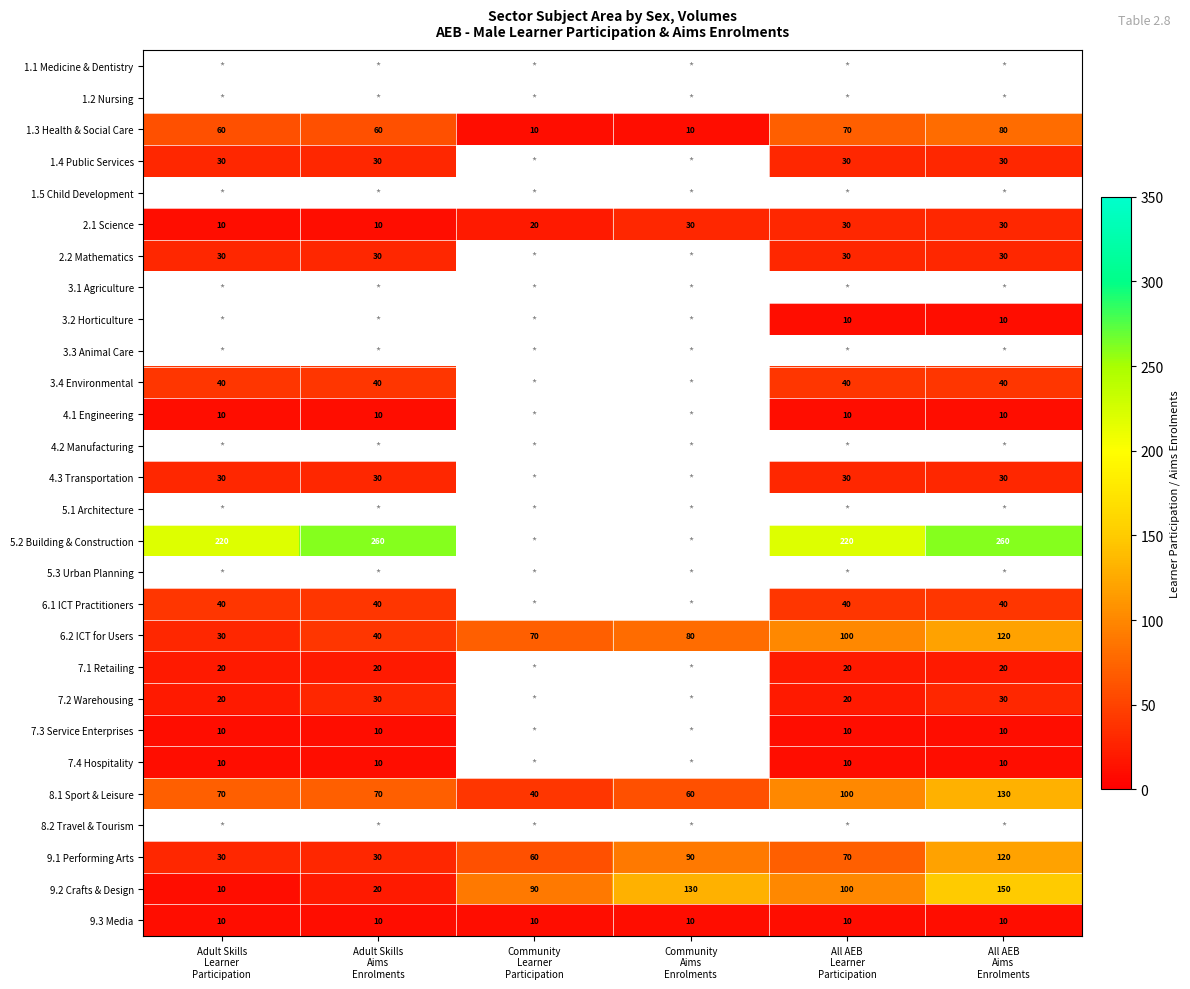

What is the difference between the second highest and minimum values in the 1.3 Health & Social Care series?

60